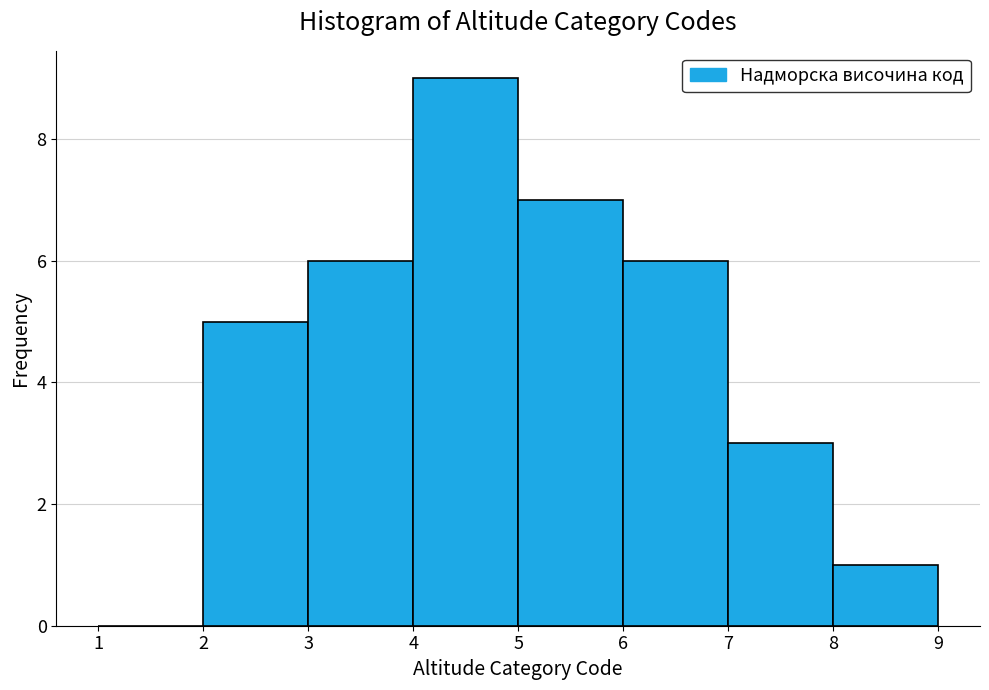

Reading left to right, transcribe this chart: for each bar, give the range it covers on the x-axis and its height. The values are not printed on the chart, so give them approximately, as read against the axis.

1 to 2: 0
2 to 3: 5
3 to 4: 6
4 to 5: 9
5 to 6: 7
6 to 7: 6
7 to 8: 3
8 to 9: 1